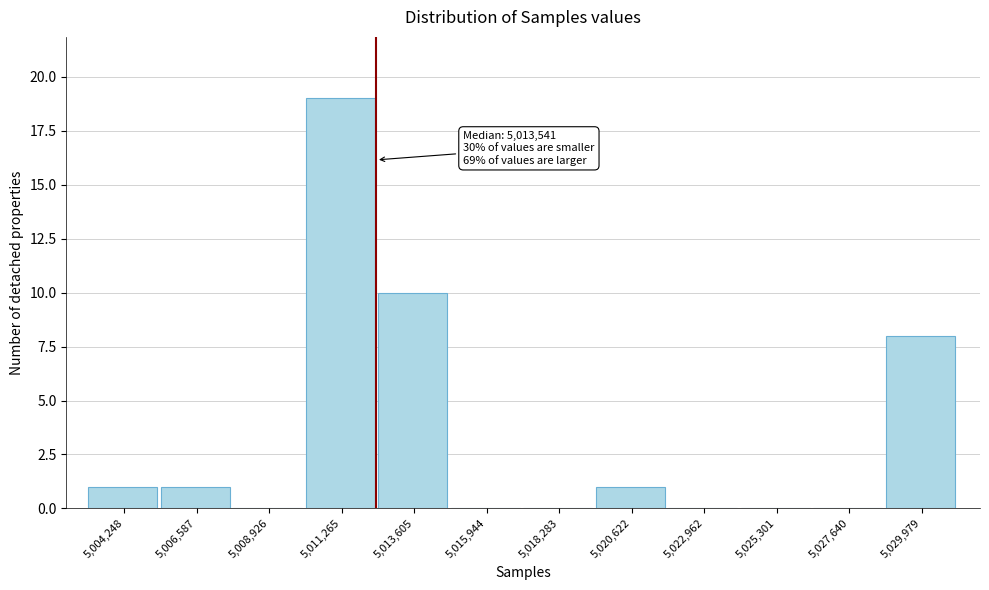

Reading left to right, transcribe all the data shown in this chart.

5,004,248=1	5,006,587=1	5,008,926=0	5,011,265=19	5,013,605=10	5,015,944=0	5,018,283=0	5,020,622=1	5,022,962=0	5,025,301=0	5,027,640=0	5,029,979=8